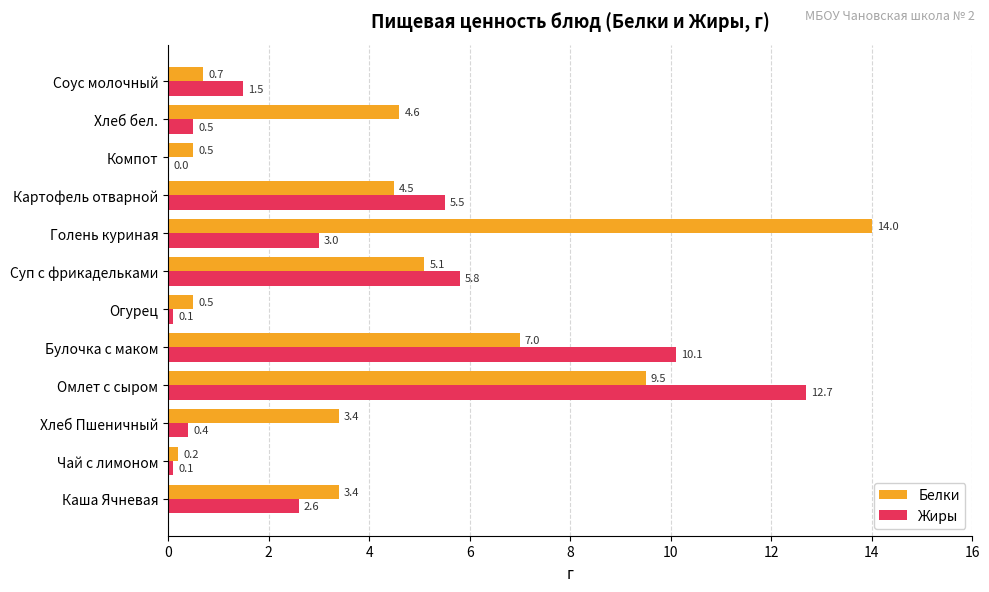

Which category has the highest value in the Жиры series?

Омлет с сыром